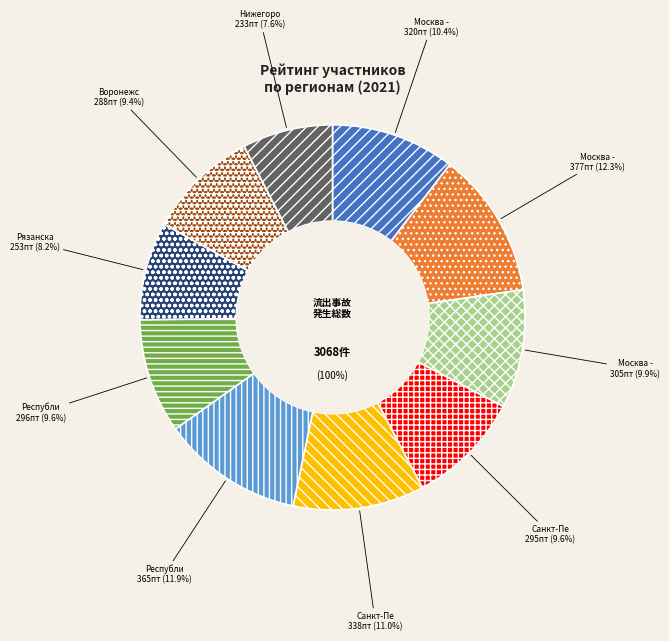

Does any single category account for the majority?

No